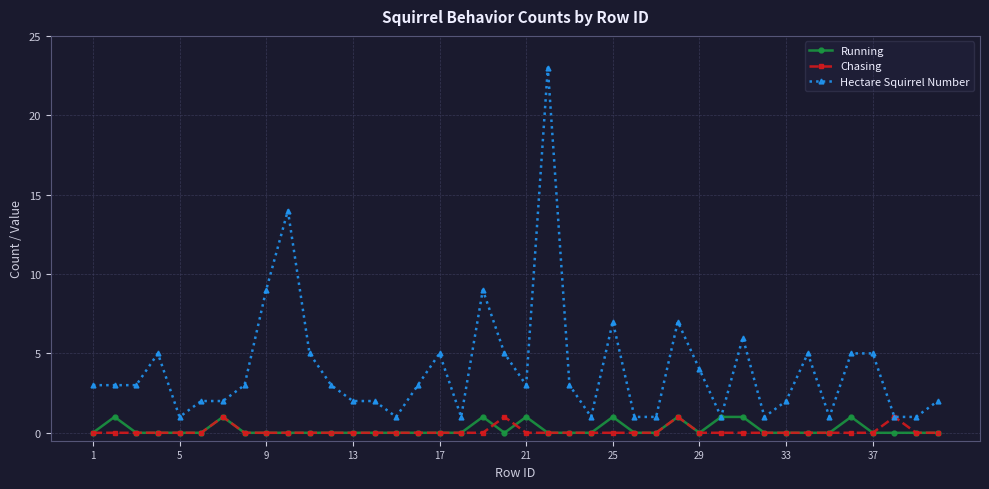

Which series has the widest spread of values?

Hectare Squirrel Number